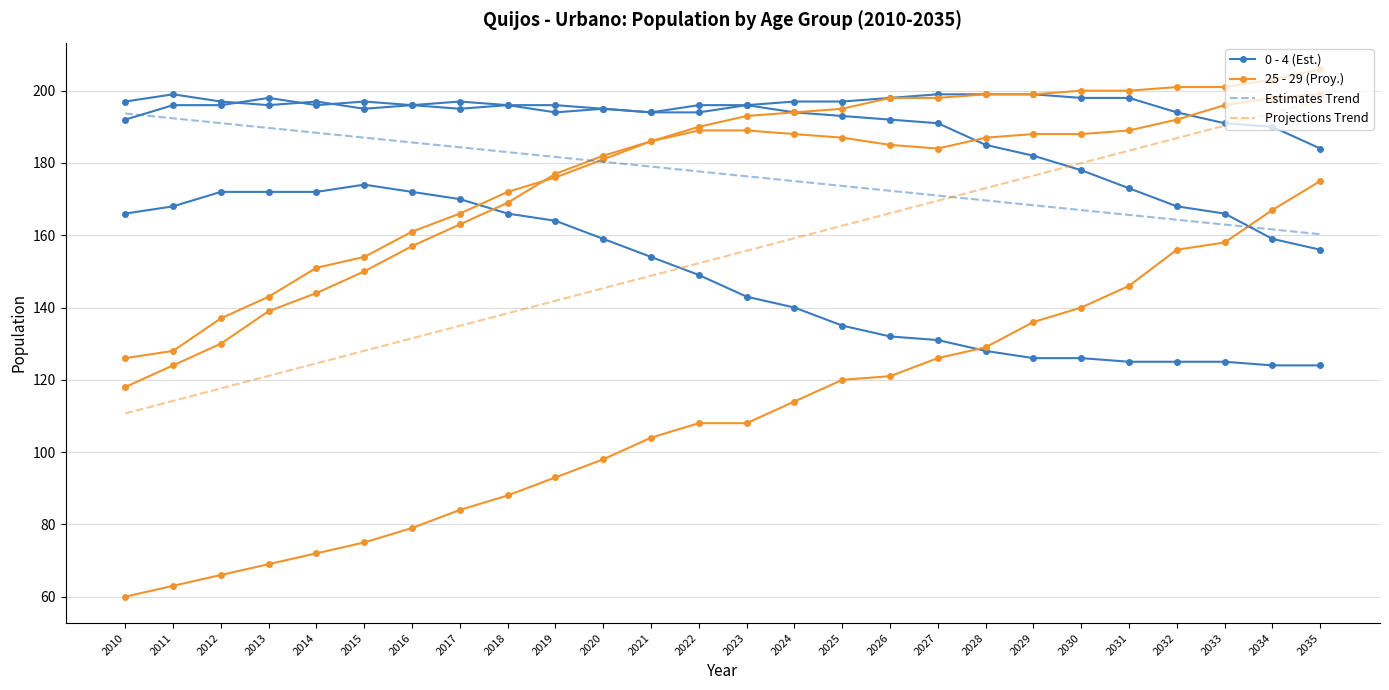

How many series are shown in this chart?

4